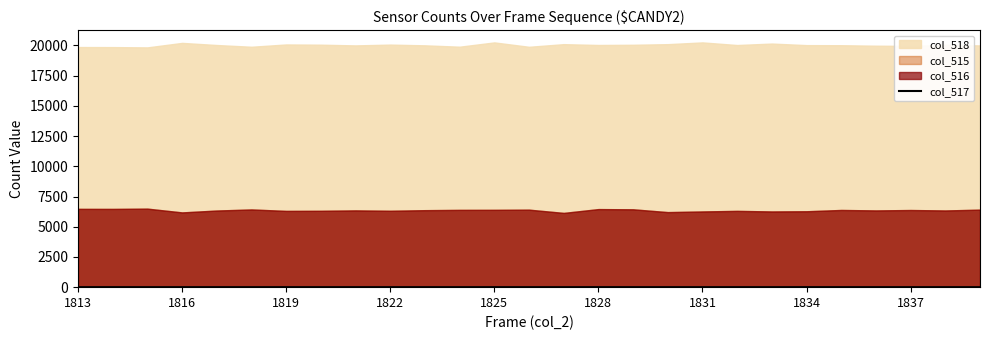

How many lines are shown in the chart?

1